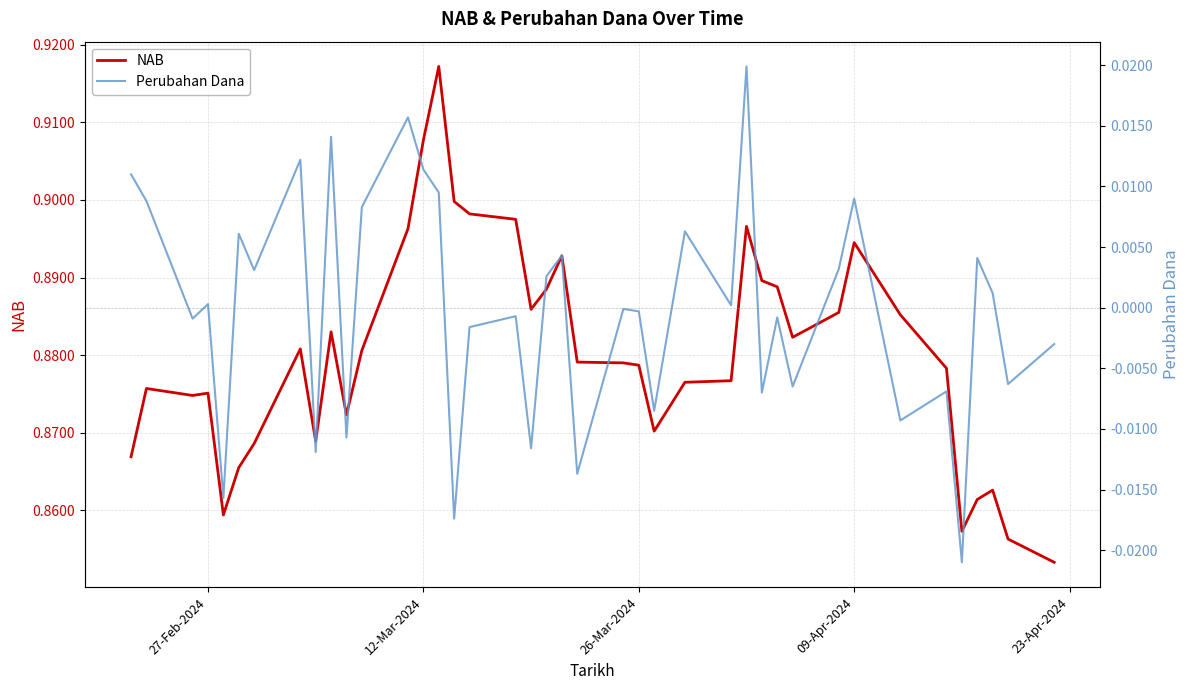

List the series in order of their peak value, lowest first.

Perubahan Dana, NAB